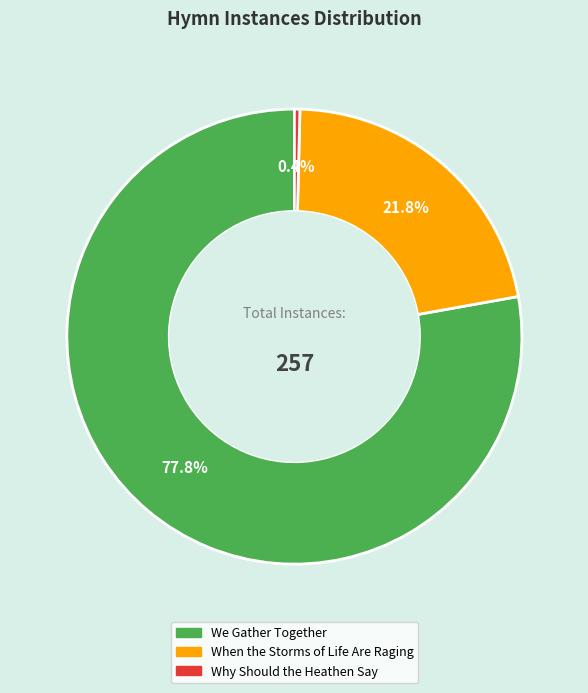

How much of the chart is everything except Why Should the Heathen Say?

99.6%